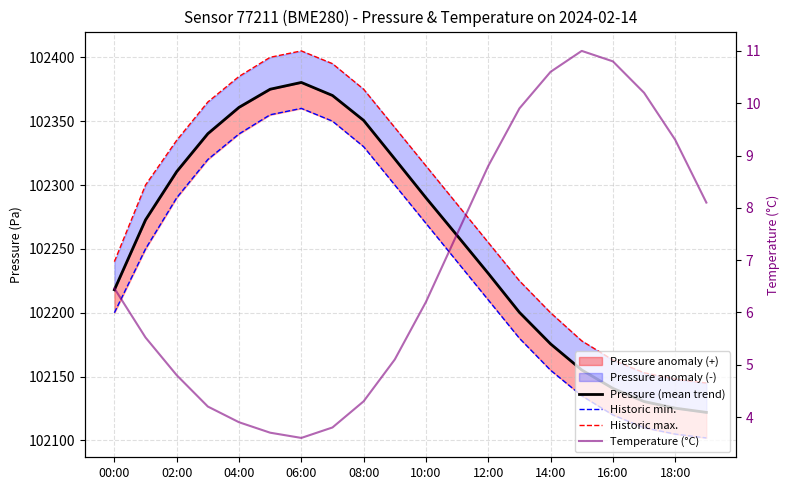

How many lines are shown in the chart?

4